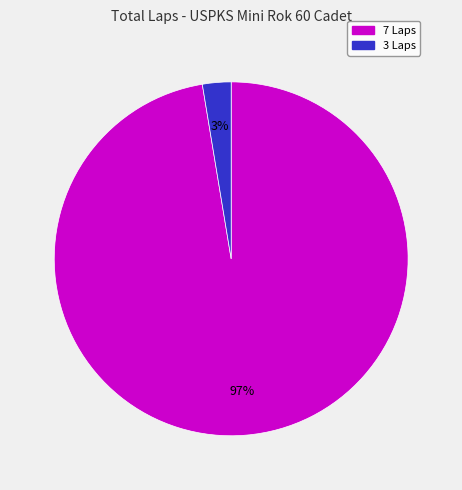

Is there a majority slice in this chart?

Yes